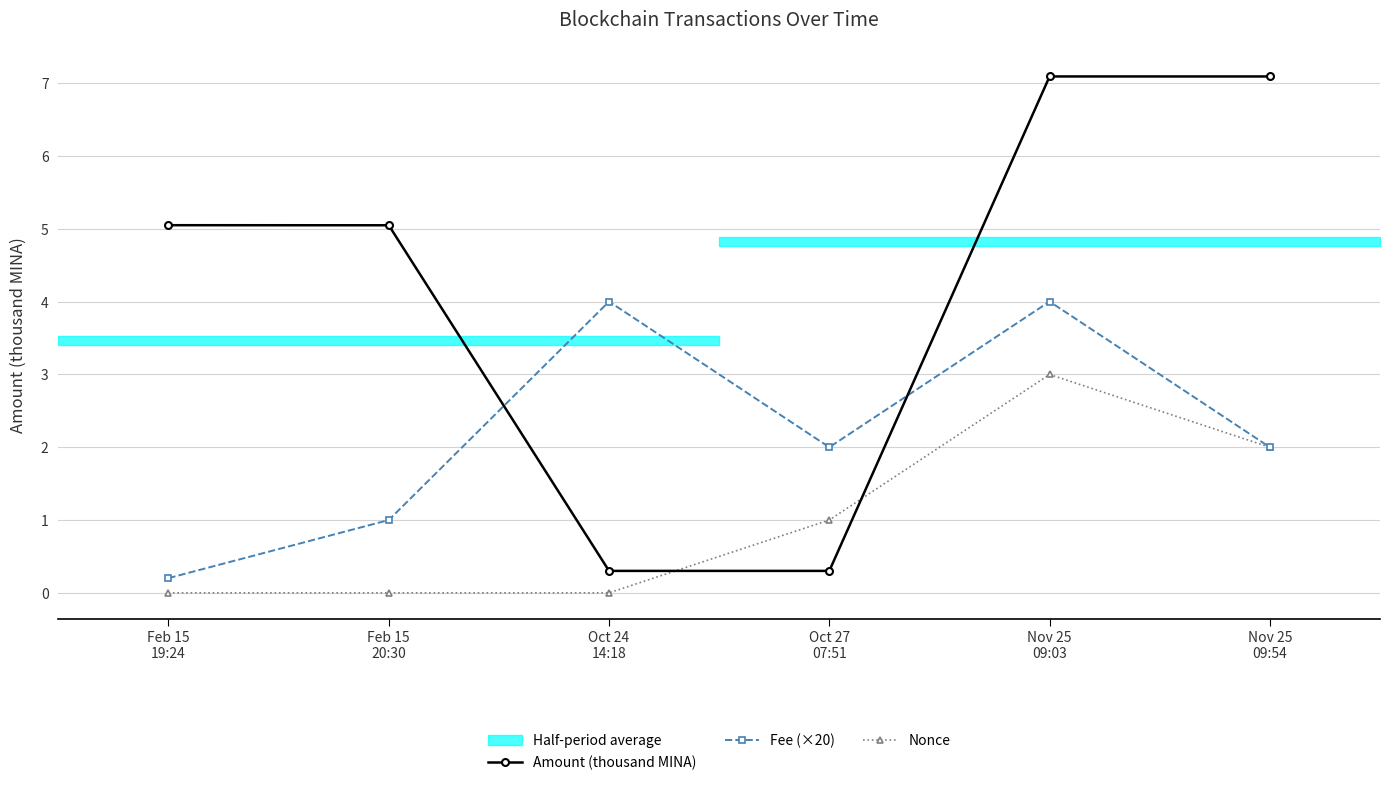

Which series ends up on top after the final intersection of Amount (thousand MINA) and Nonce?

Amount (thousand MINA)